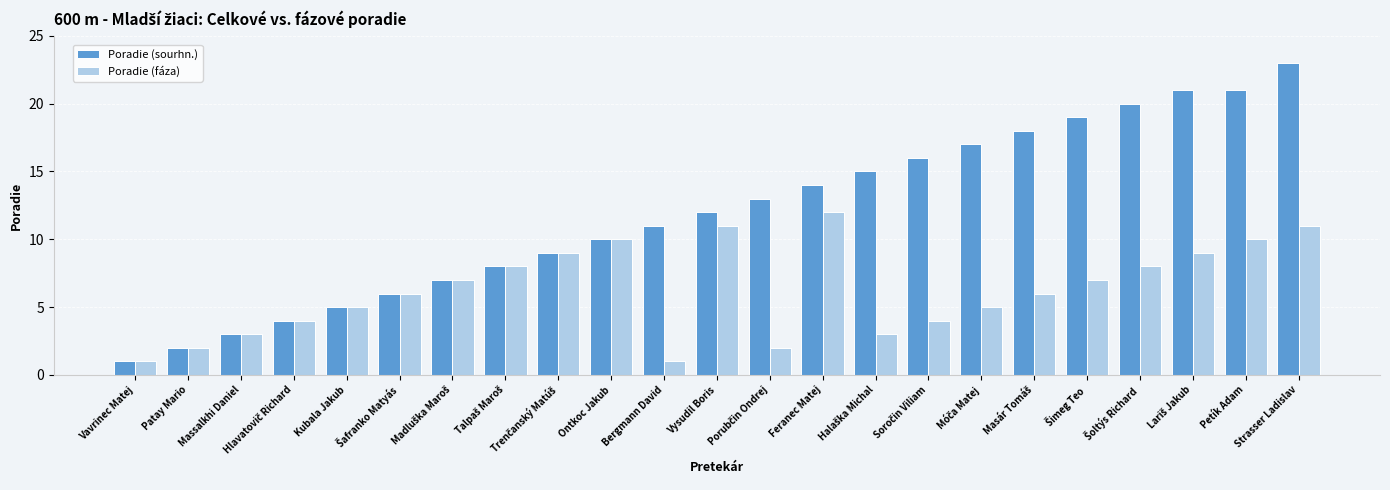

Which series has the largest total across all categories?

Poradie (sourhn.)